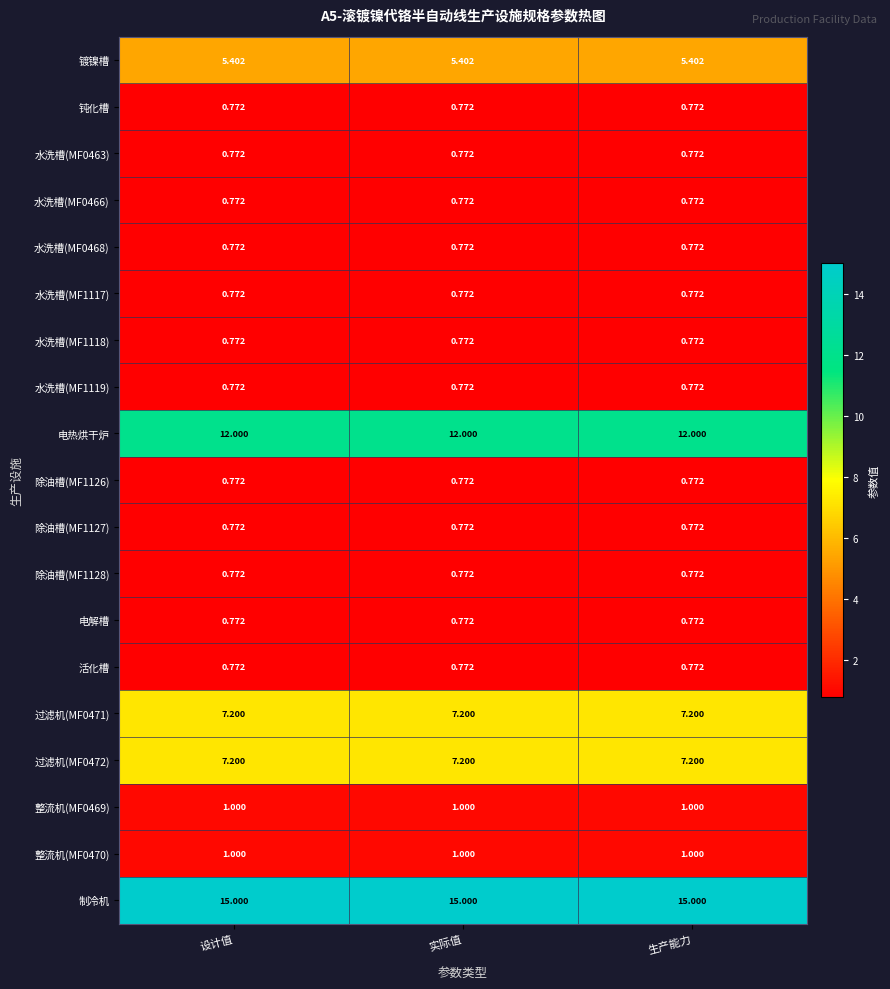

Which series has the largest total across all categories?

制冷机